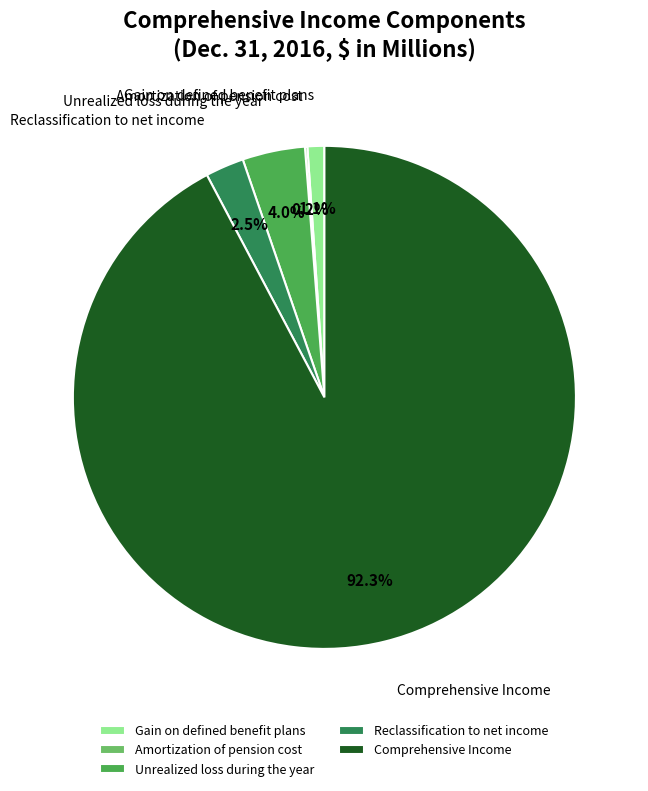

Which has a higher value, Comprehensive Income or Reclassification to net income?

Comprehensive Income